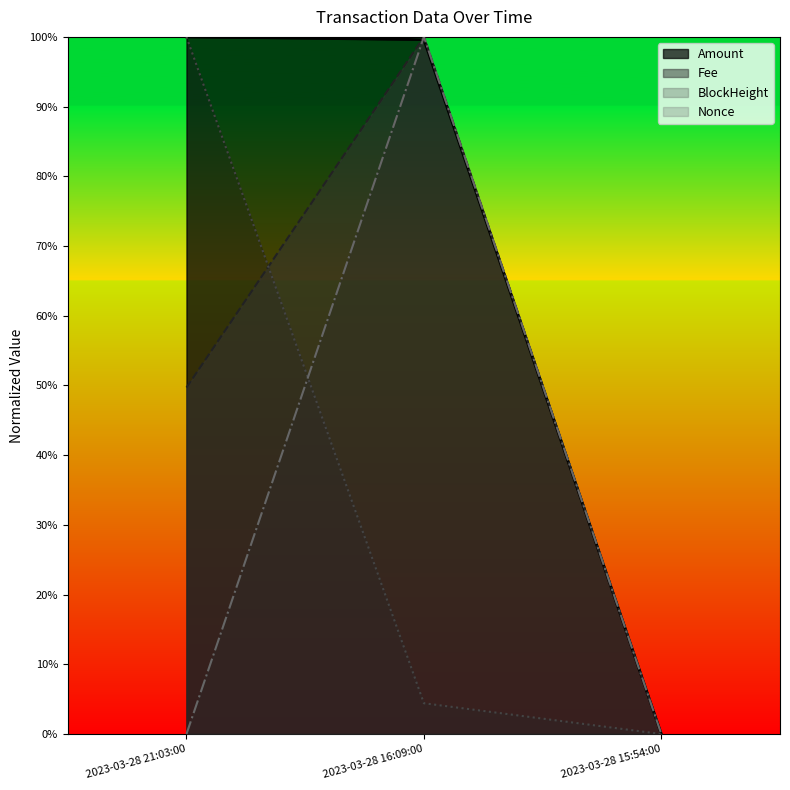

Count the number of data series in this chart.

4